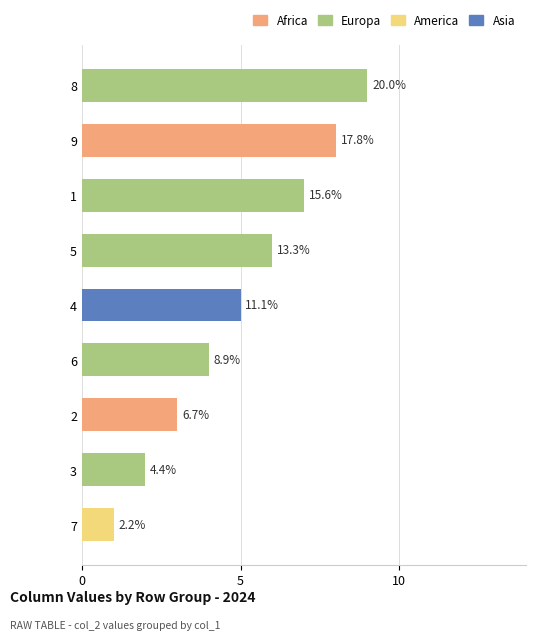

How many bars are there in total?

9